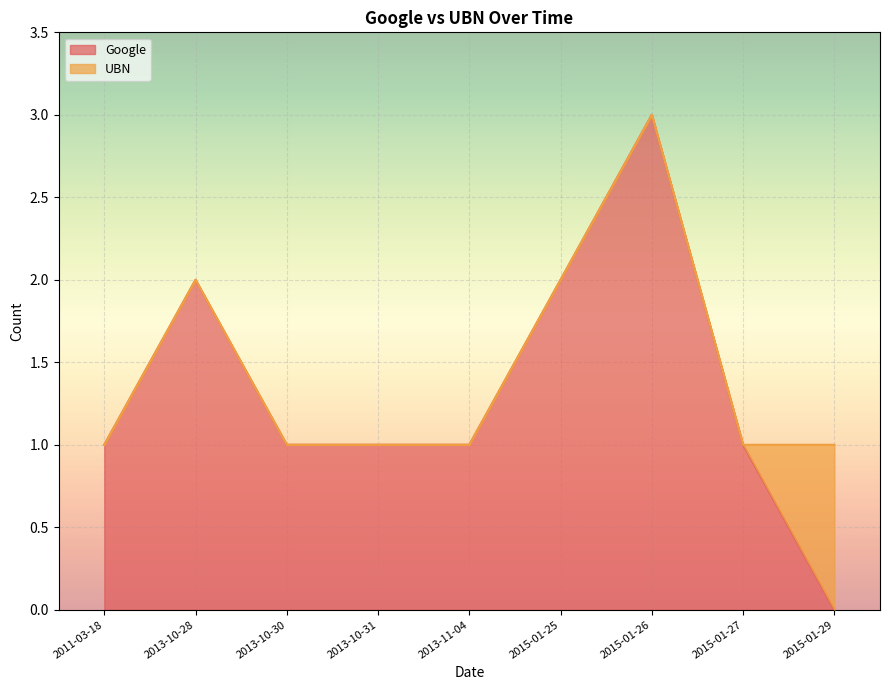

List the labels in order of value, smallest first.

2015-01-29, 2011-03-18, 2013-10-30, 2013-10-31, 2013-11-04, 2015-01-27, 2013-10-28, 2015-01-25, 2015-01-26